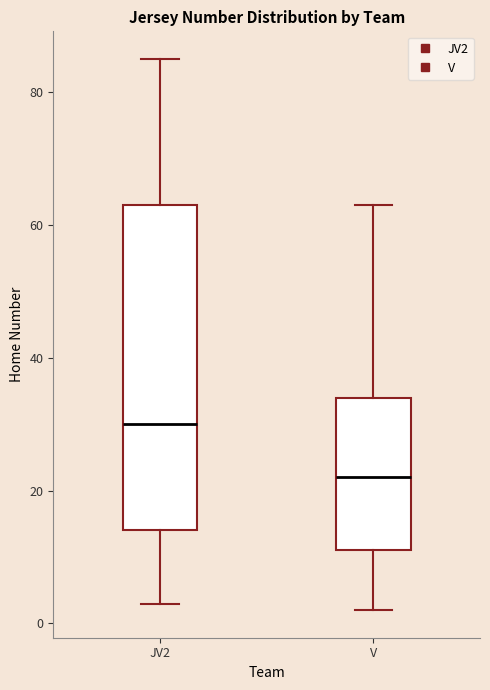

Where does the lower whisker of the box for V end on the y-axis? The values are not printed on the chart, so give them approximately, as read against the axis.

2